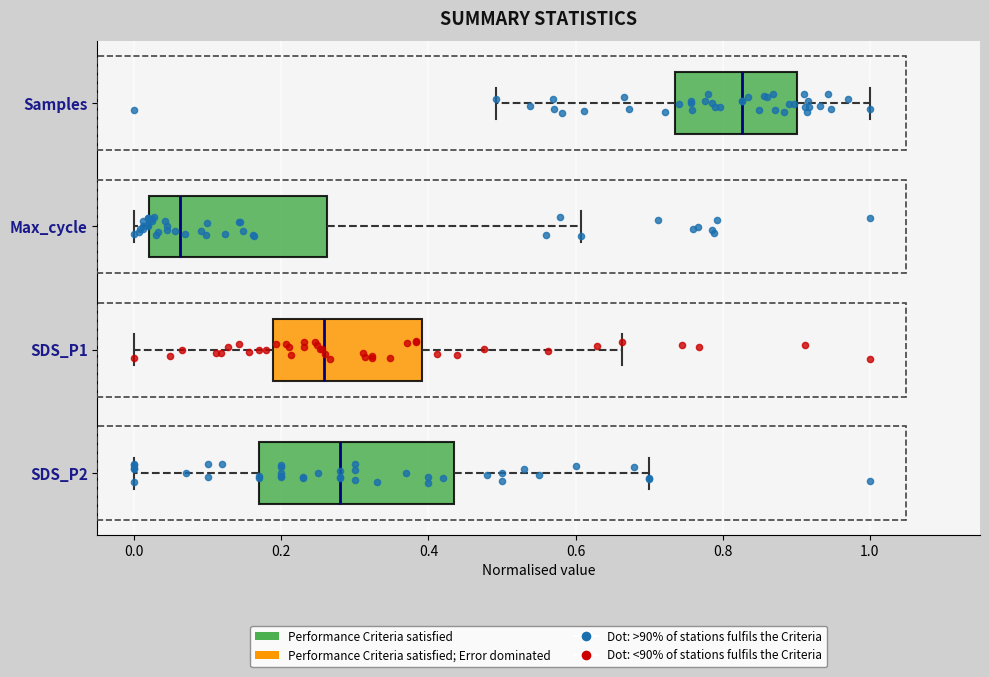

Comparing the boxes themselves (not the whiskers), which one is the widest?

SDS_P2